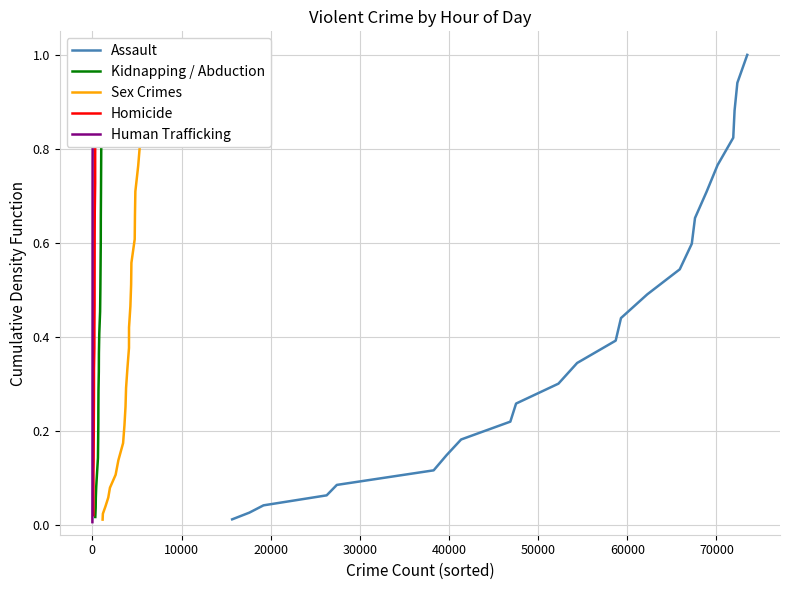

What is the maximum value for Assault?

1.0